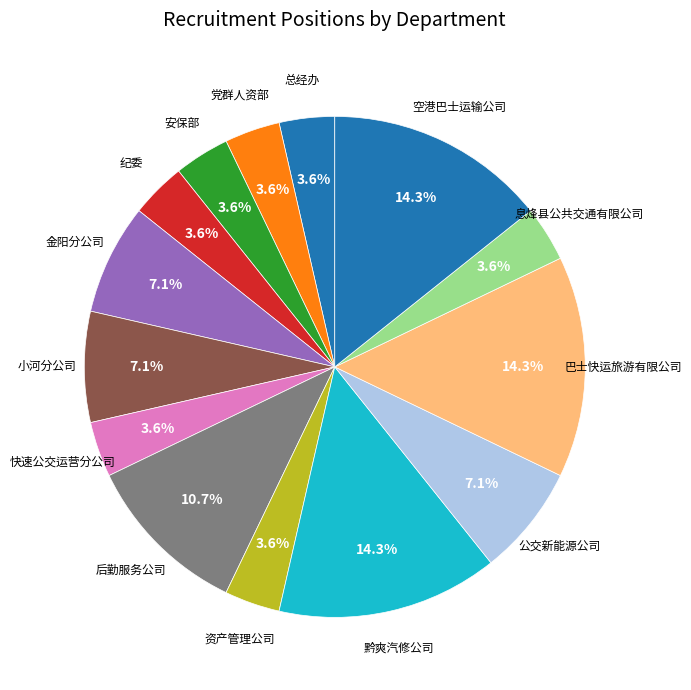

The 后勤服务公司 slice represents 19% of the pie. True or false?

False